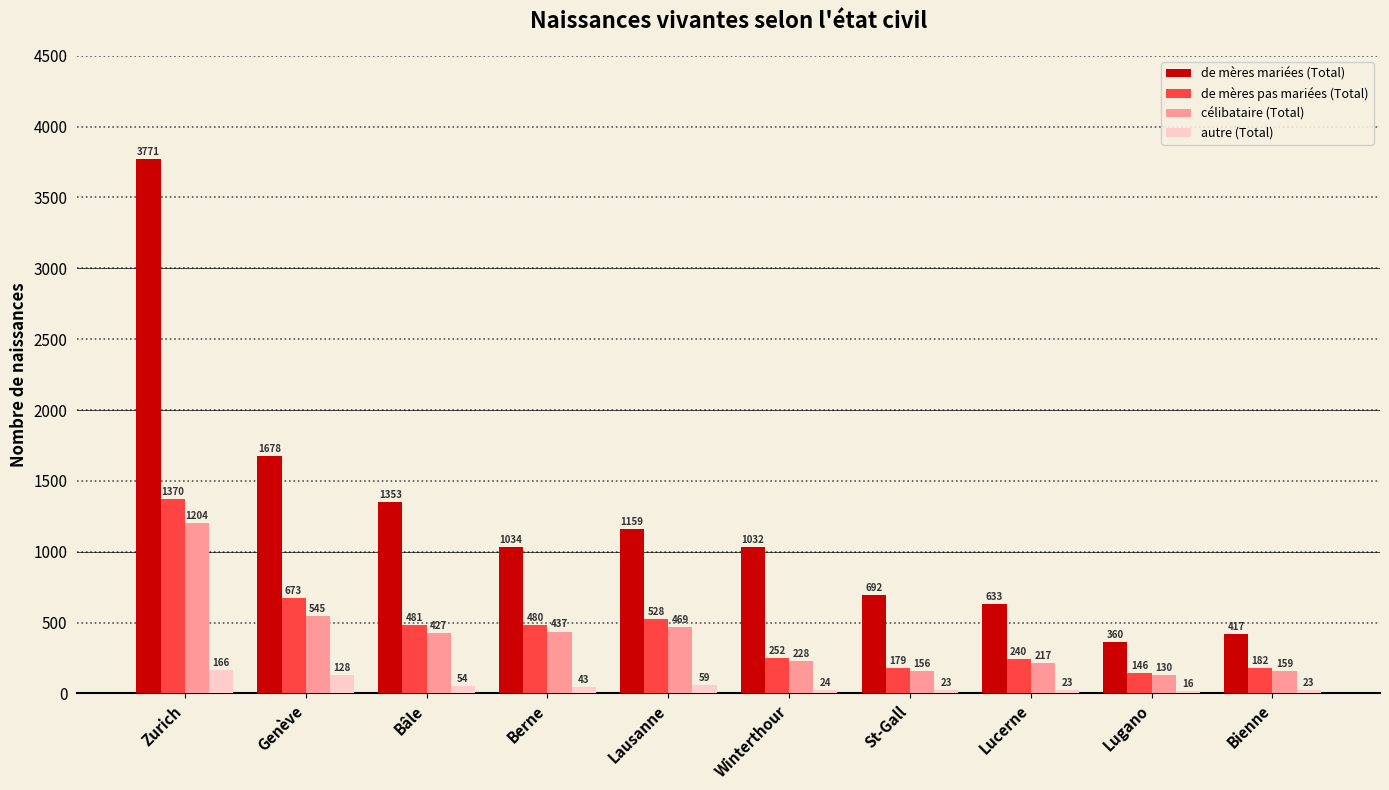

Rank the series at St-Gall from highest to lowest value.

de mères mariées (Total), de mères pas mariées (Total), célibataire (Total), autre (Total)